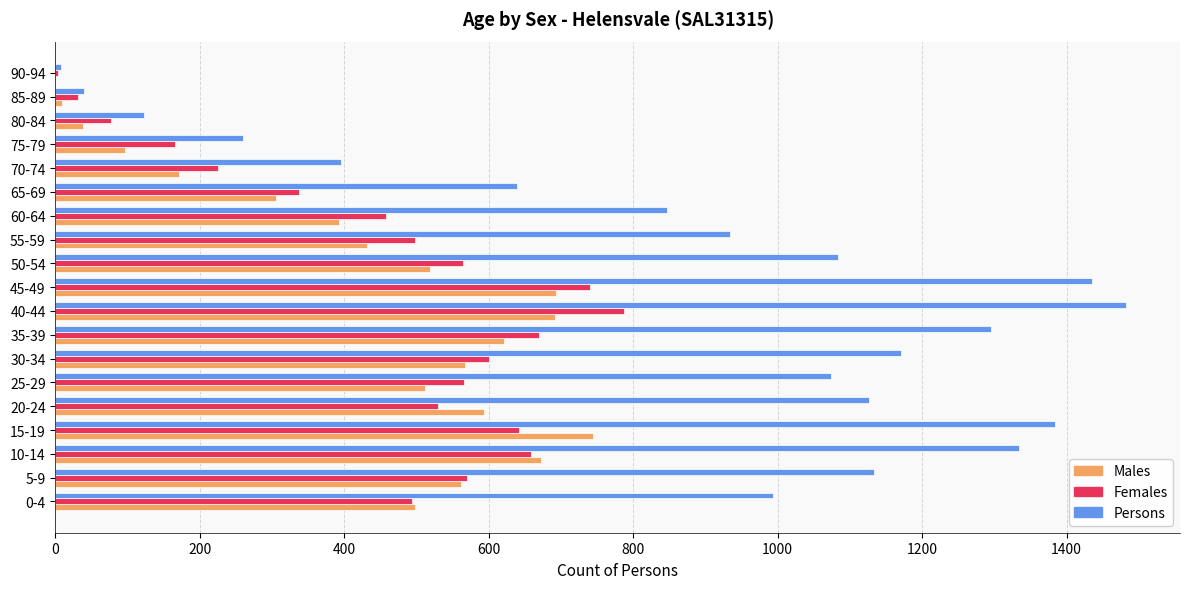

The value of Persons at 30-34 is 1171. True or false?

True